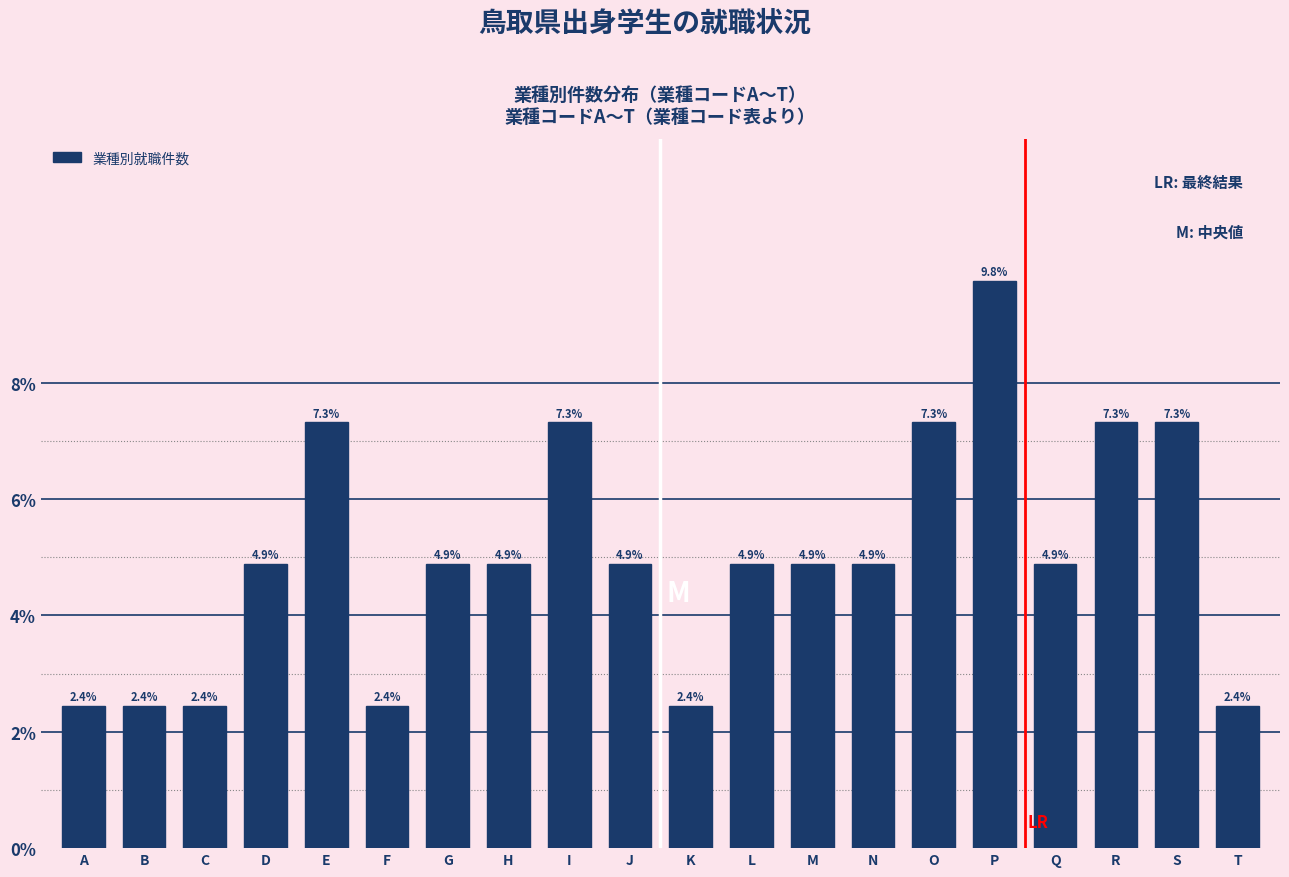

Reading right to left, list all the values displayed in this chart.

2.4	7.3	7.3	4.9	9.8	7.3	4.9	4.9	4.9	2.4	4.9	7.3	4.9	4.9	2.4	7.3	4.9	2.4	2.4	2.4